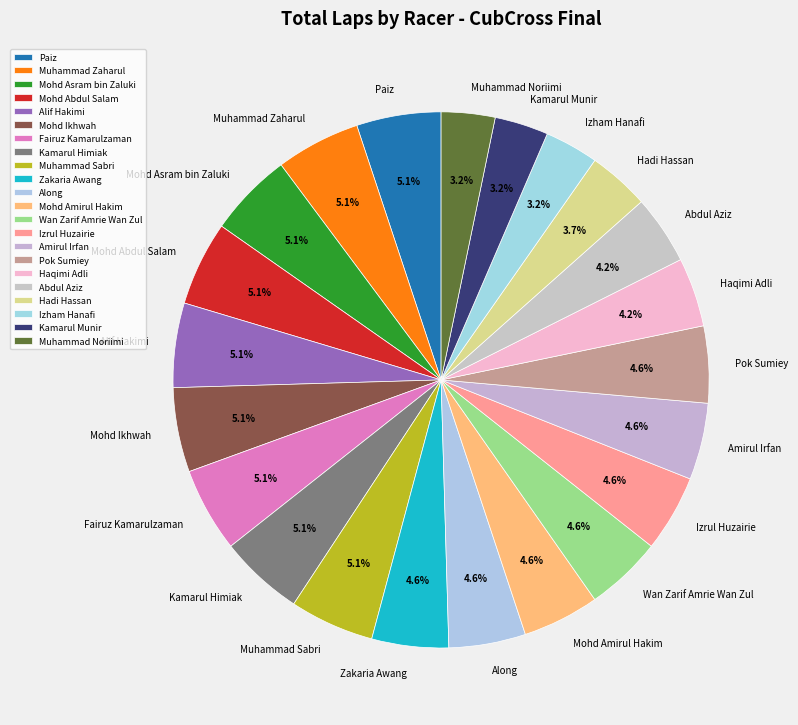

To the nearest percent, what is the average slice percentage?

5%